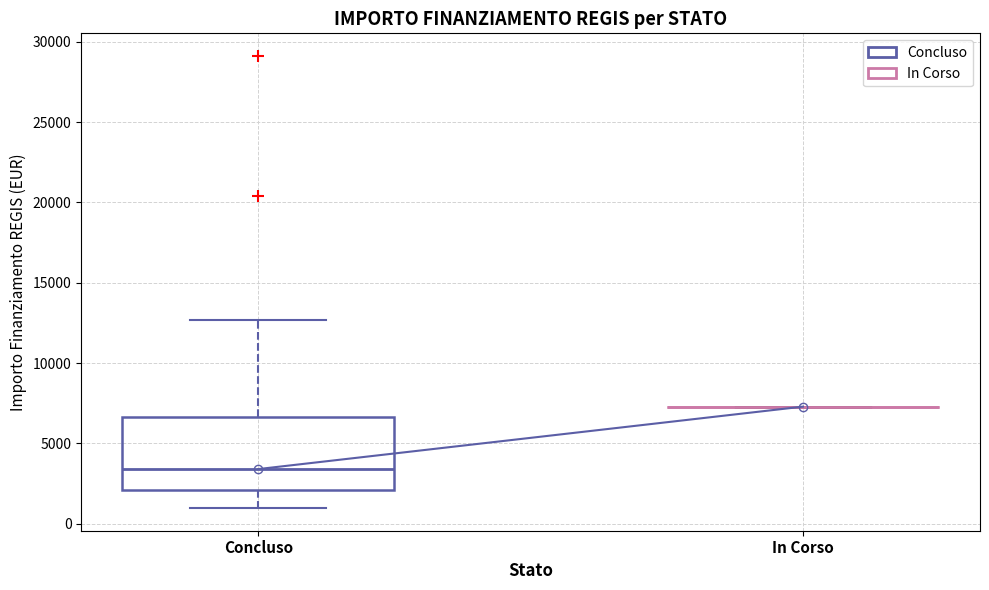

Which box is the tallest, from its lower edge to its upper edge?

Concluso